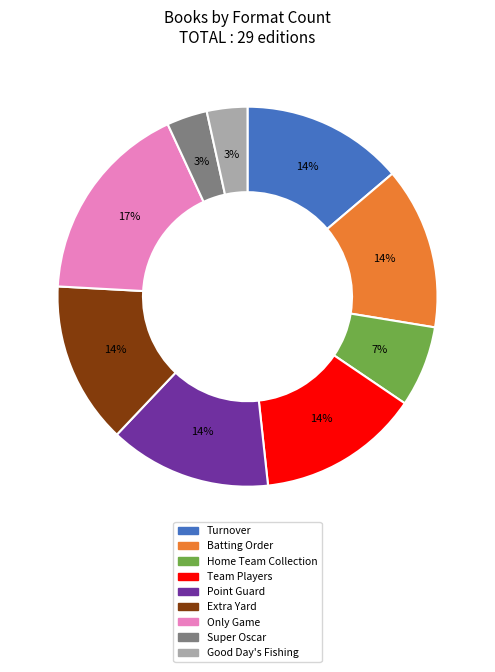

Which slice is the largest?

Only Game